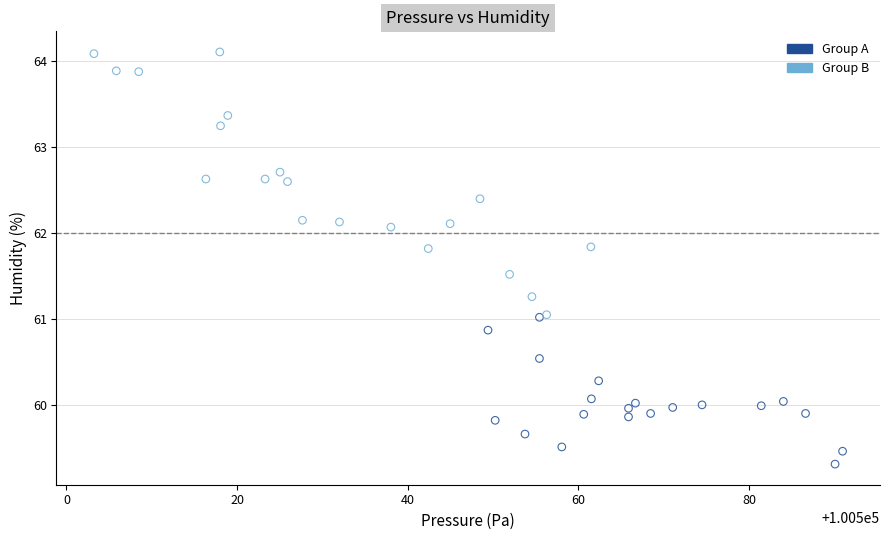

Which series contains the highest Y value?

Group B